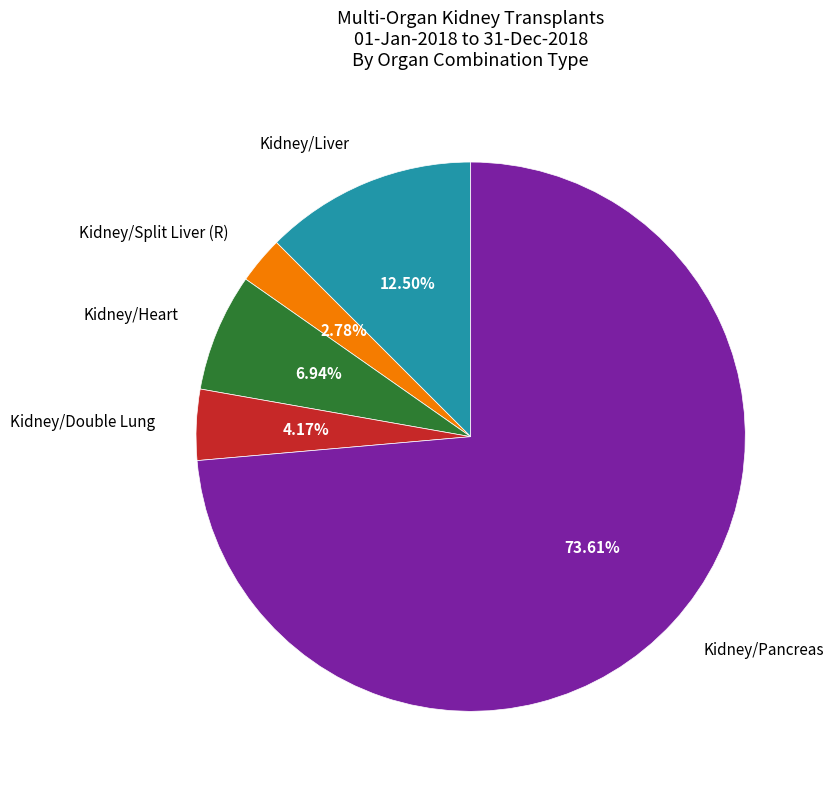

Is there a majority slice in this chart?

Yes